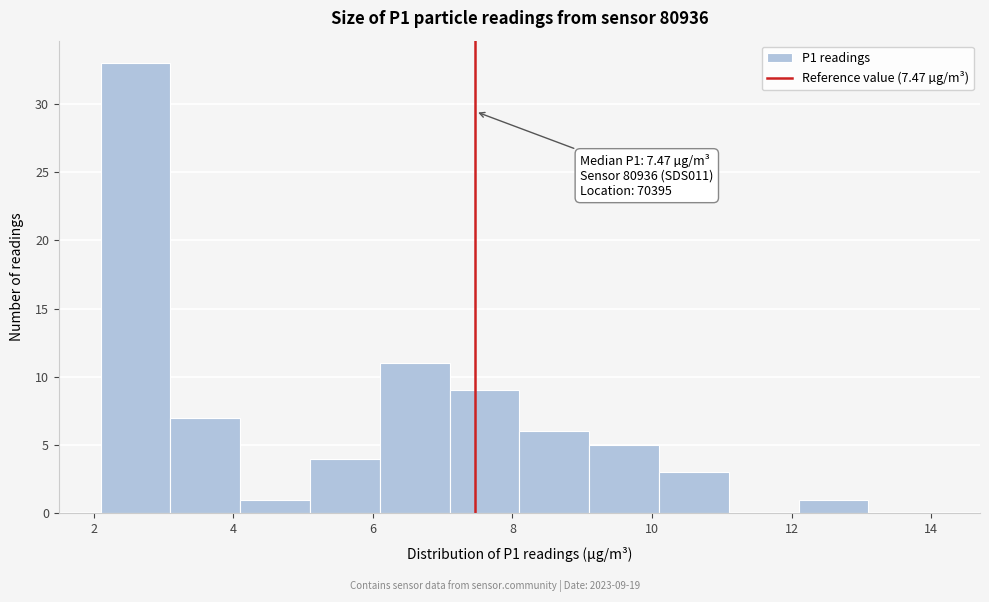

Which range on the x-axis has the tallest bar?

2.1 to 3.1